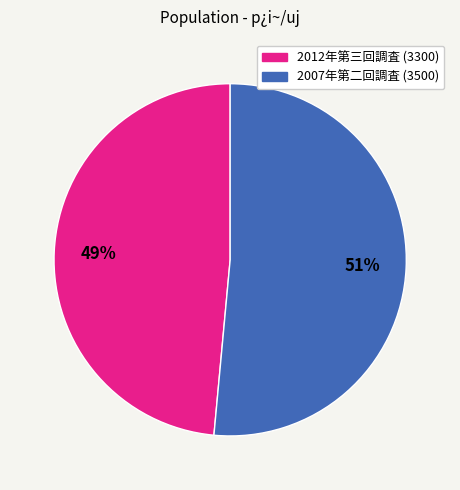

Is there any slice that represents more than half of the pie?

Yes